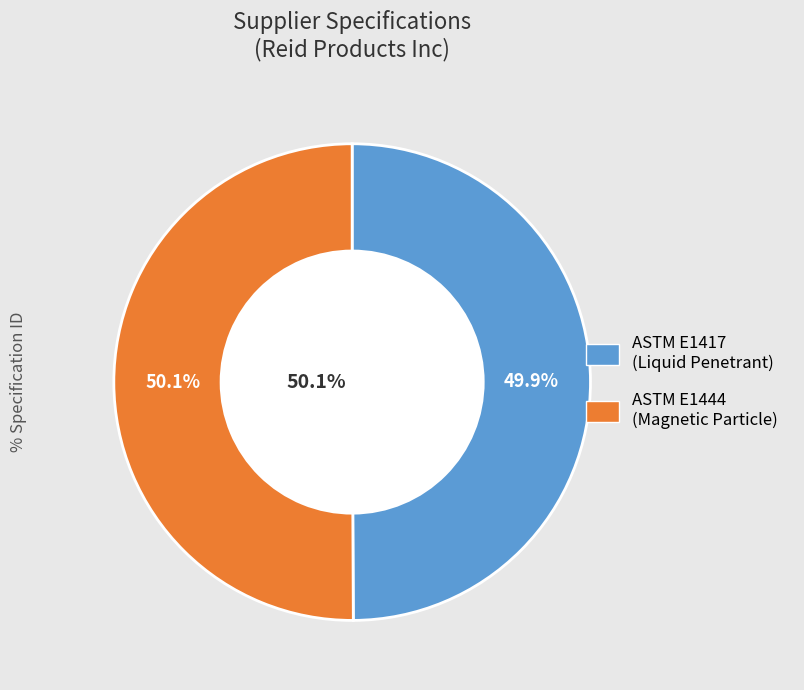

To the nearest percent, what is the combined percentage of ASTM E1417 - Standard Practice for Liquid Penetrant and ASTM E1444 - Standard Practice for Magnetic Particle?

100%